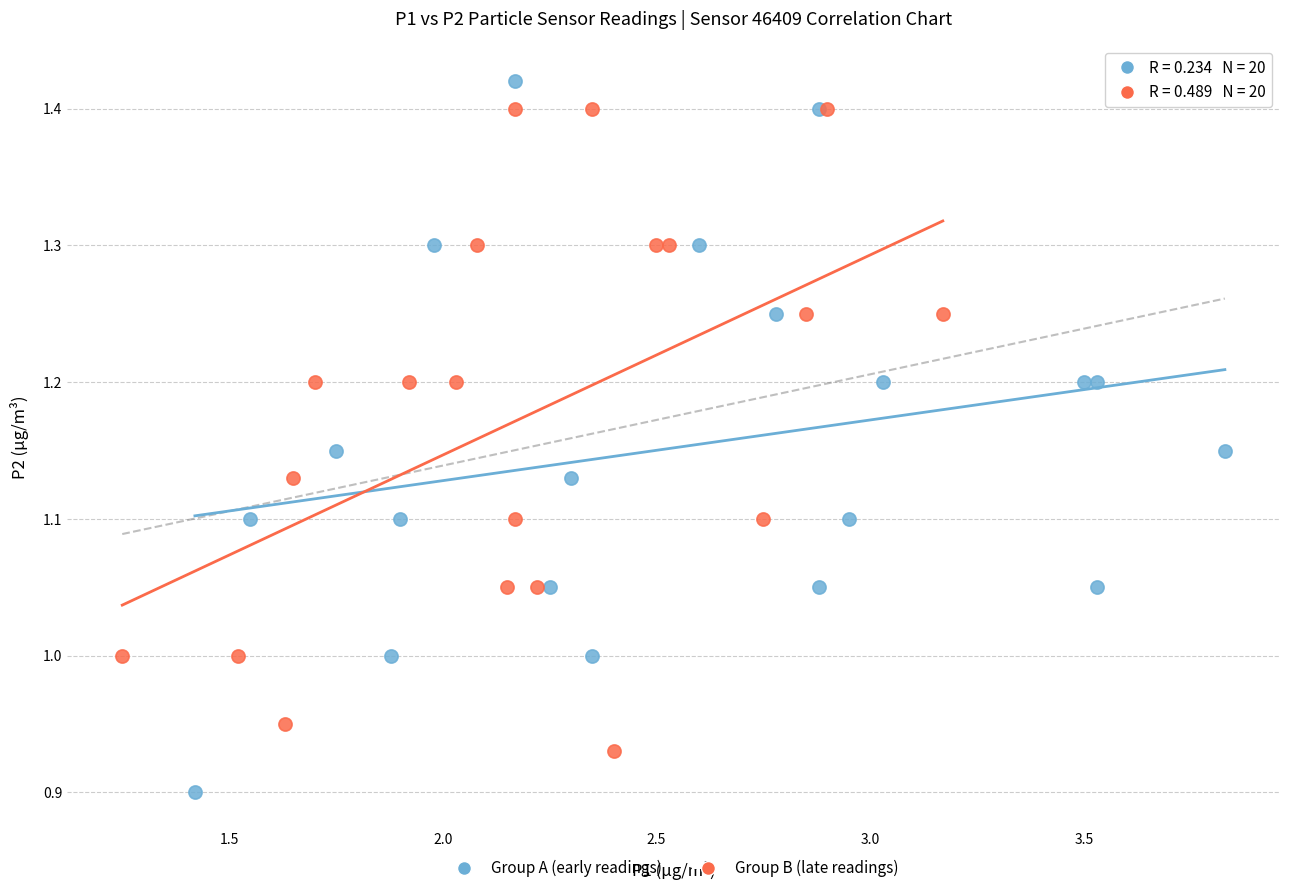

Which series has the largest Y range (max minus min)?

Group A (early readings)